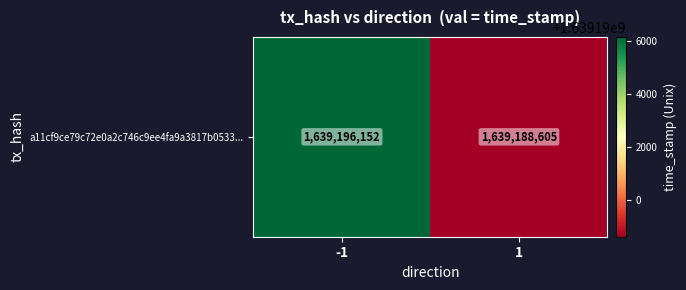

Is it true that the value at 1 is 360418519?

False